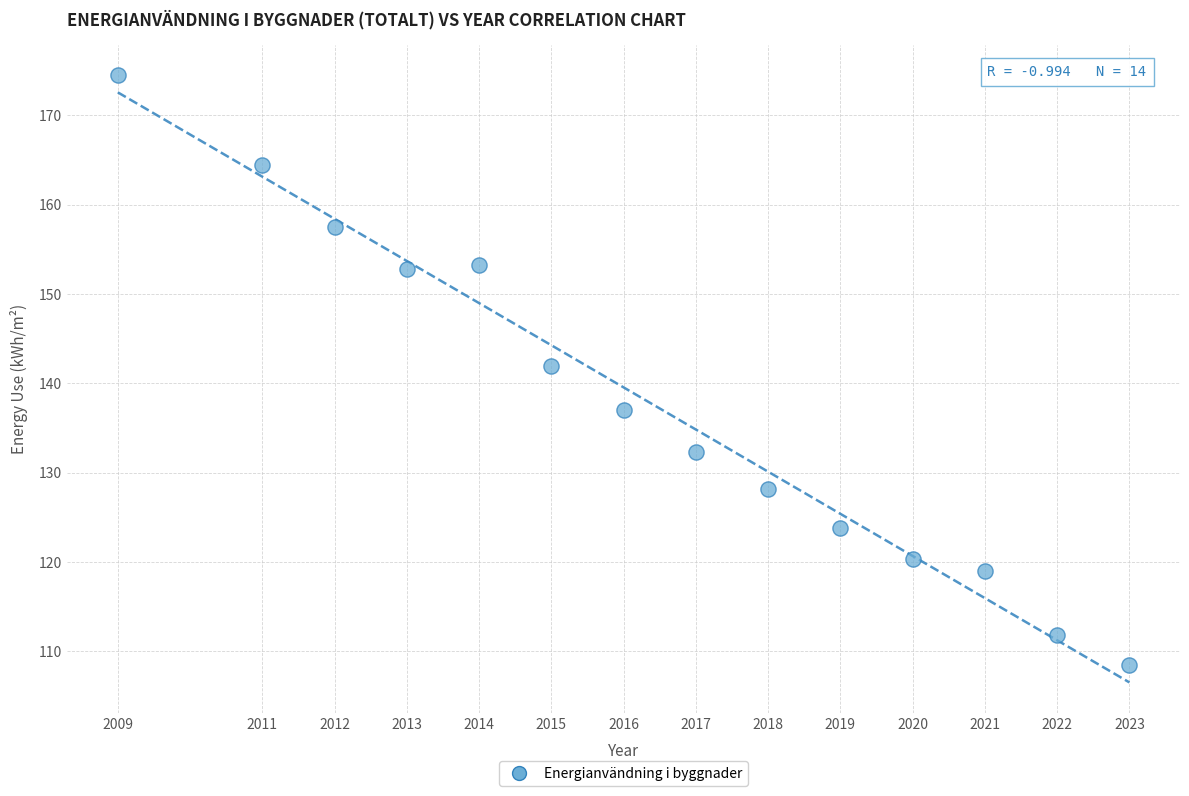

What is the range of X values (max minus min)?

14.0